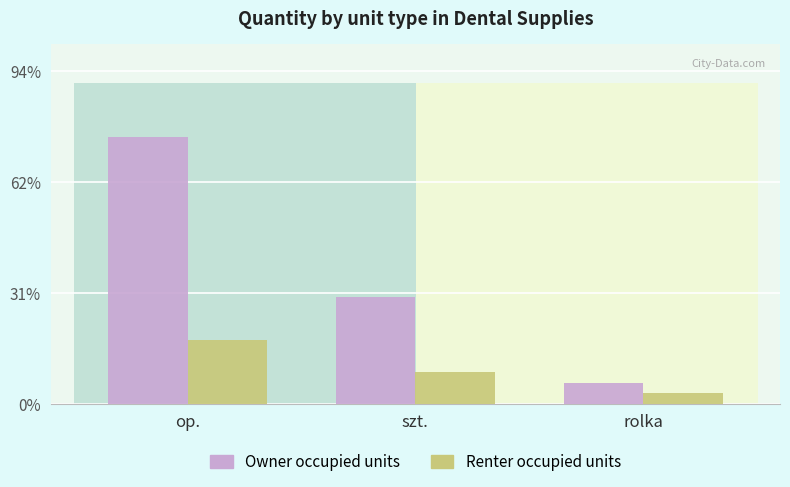

How many data points in Owner occupied units are less than 10?

1